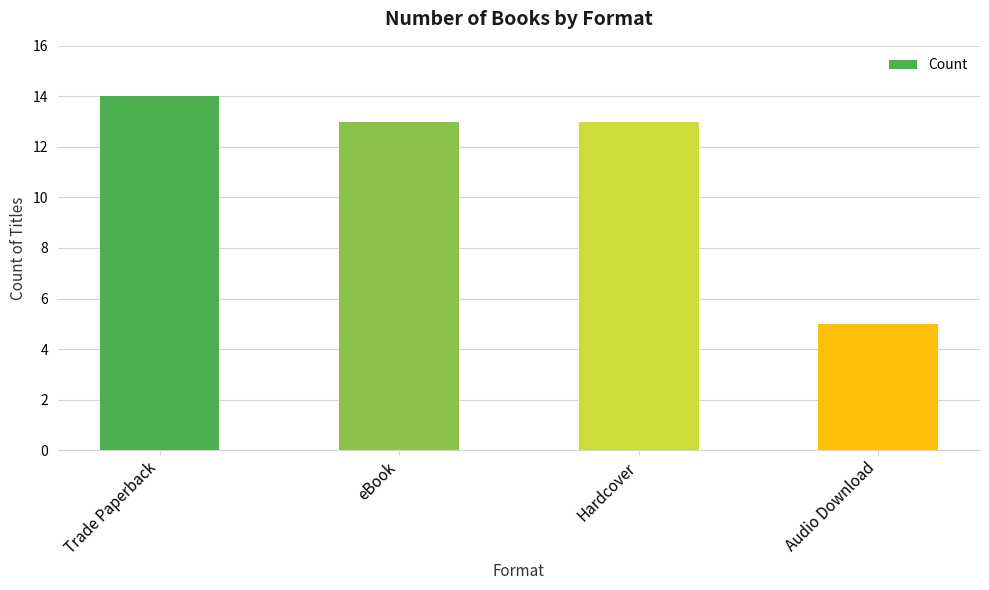

Approximately how many times larger is the value at Audio Download compared to Trade Paperback?

0.4